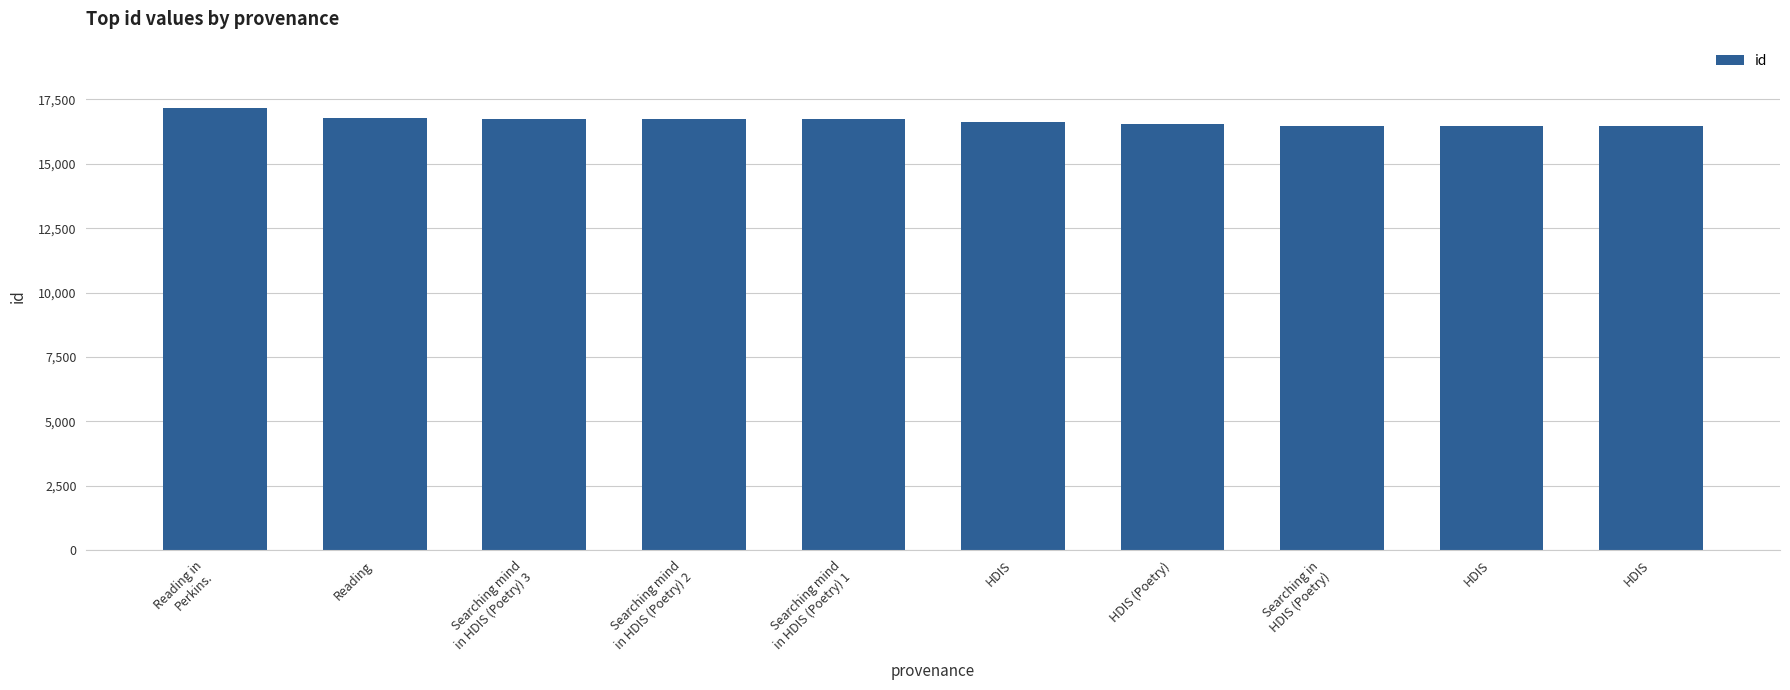

What is the change in value from Searching mind
in HDIS (Poetry) 3 to Searching mind
in HDIS (Poetry) 2?

-11